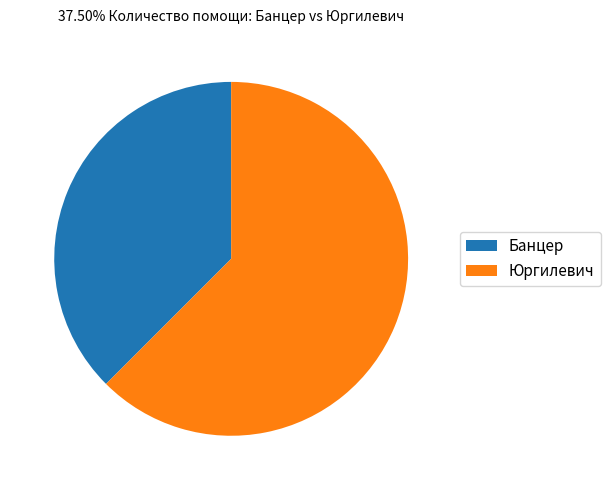

Approximately how many times larger is the value at Банцер compared to Юргилевич?

0.6